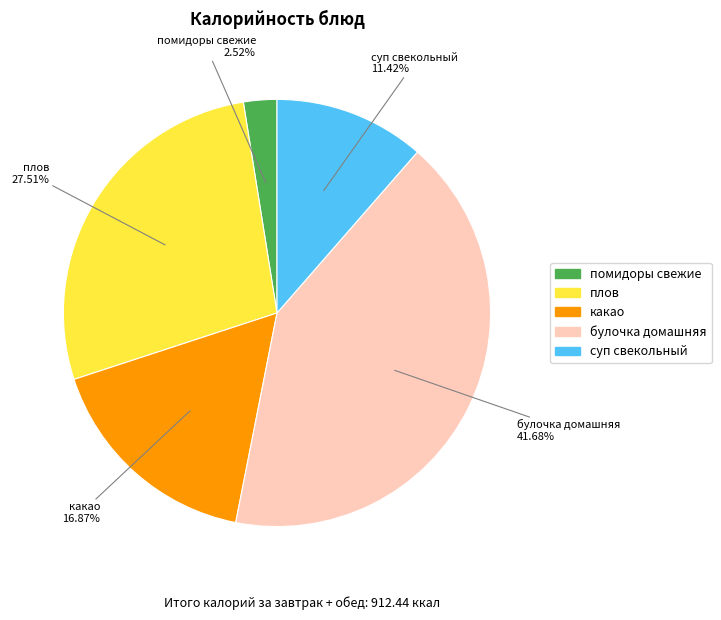

What is the total percentage of плов and булочка домашняя?

69.2%